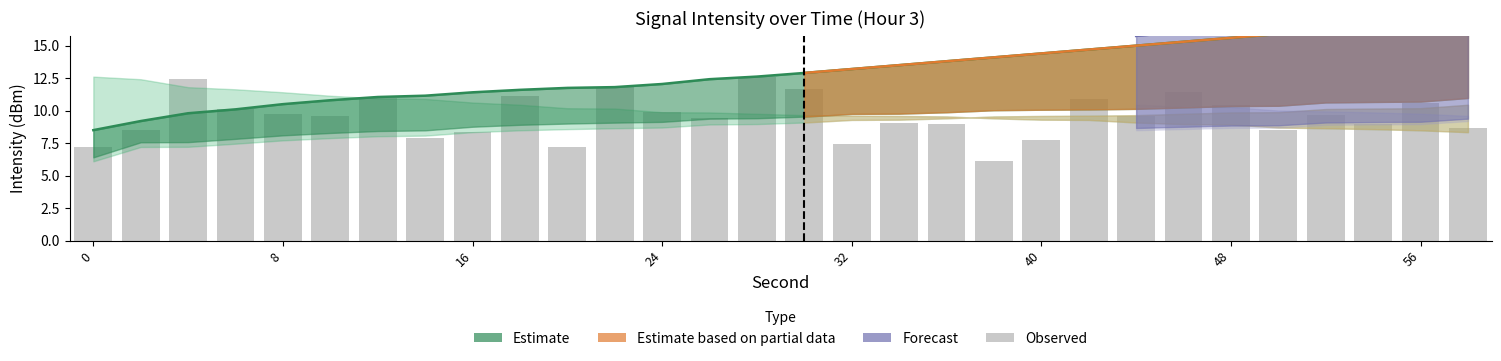

Reading left to right, what are all the values shown in this chart?

7.2	8.5	12.4	10.2	9.8	9.6	10.9	7.9	8.3	11.1	7.2	11.8	9.9	9.4	12.6	11.6	7.5	9.1	8.9	6.1	7.7	10.9	9.6	11.4	10.5	8.5	9.7	9.0	10.6	8.7